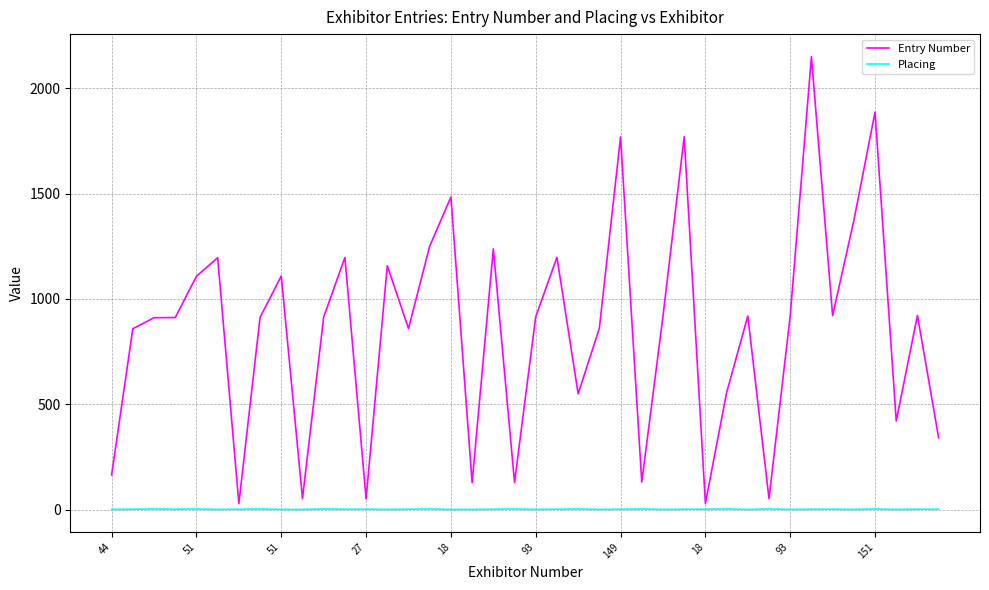

True or false: Entry Number and Placing intersect in this chart.

False